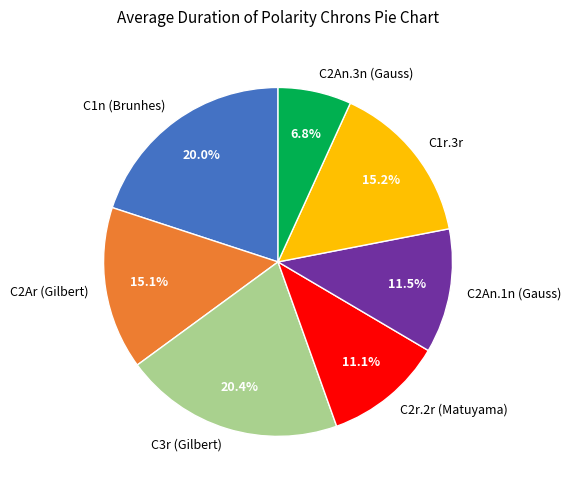

How many slices are in this pie chart?

7